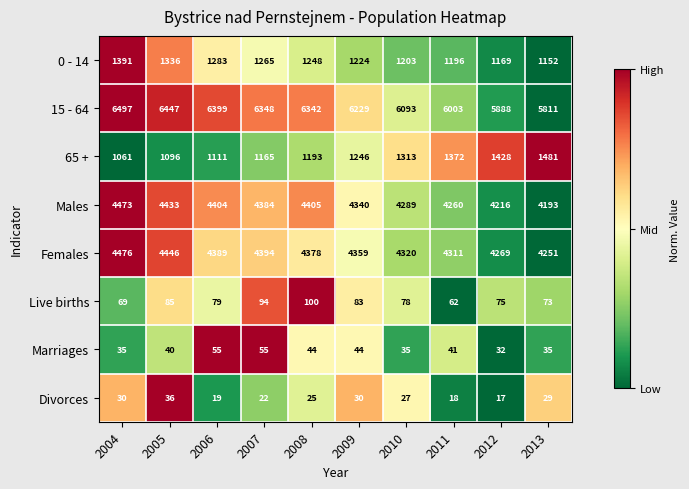

At which category is the sum across all series the highest?

2004